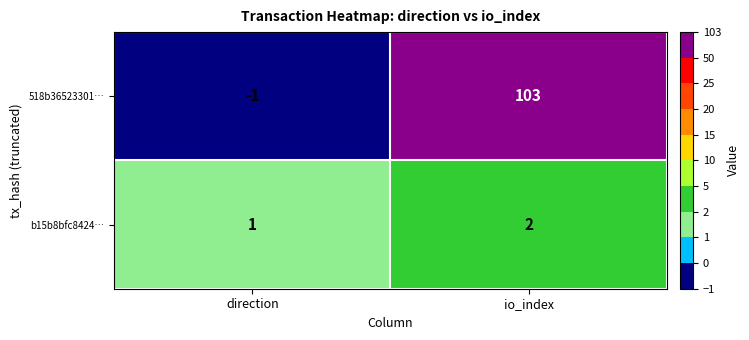

Reading left to right, transcribe all the data shown in this chart.

518b36523301…: direction=-1	io_index=103
b15b8bfc8424…: direction=1	io_index=2